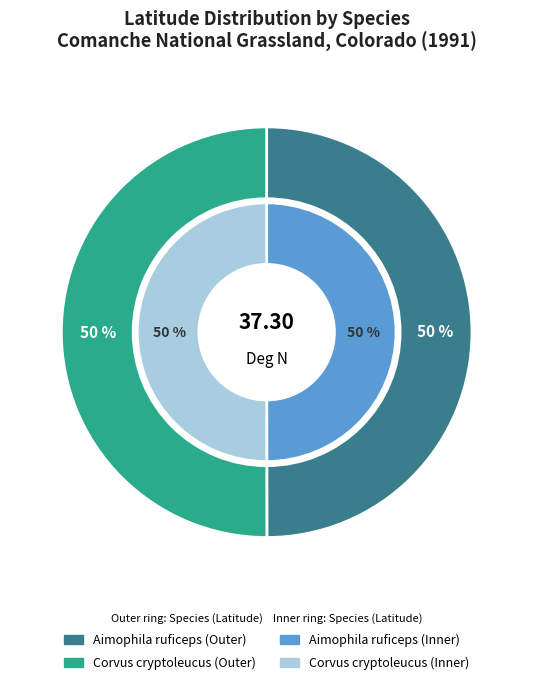

To the nearest percent, what percentage of the pie is Corvus cryptoleucus?

50%